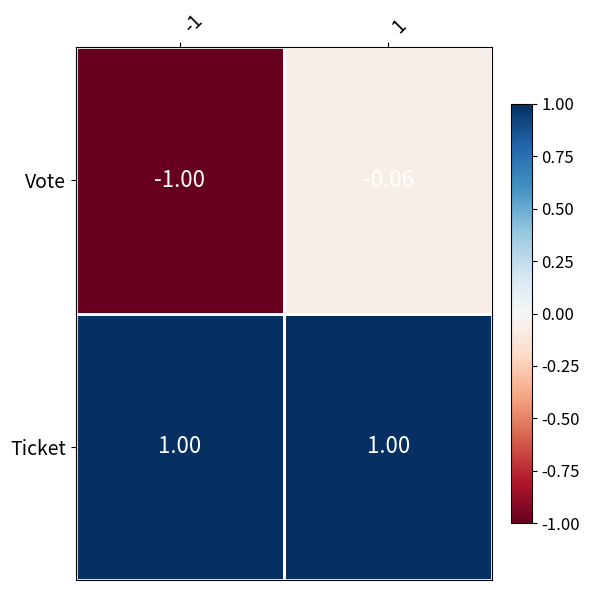

Which series has the largest total across all categories?

Ticket